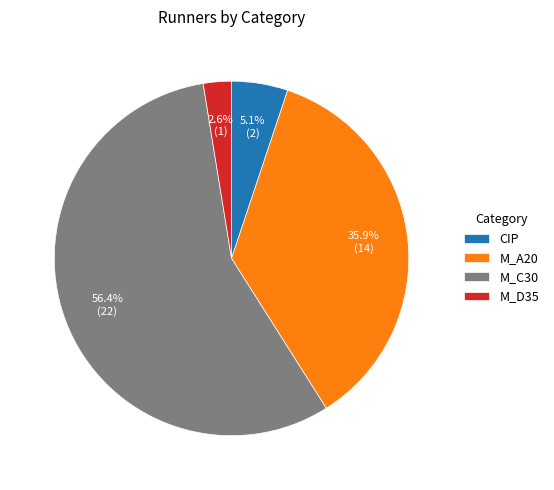

What percentage is the CIP slice, to the nearest percent?

5%